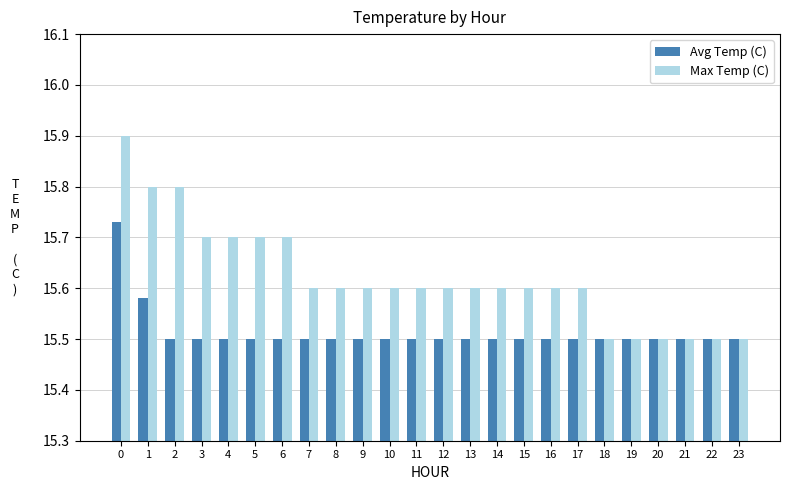

How many bars are there in each group?

2